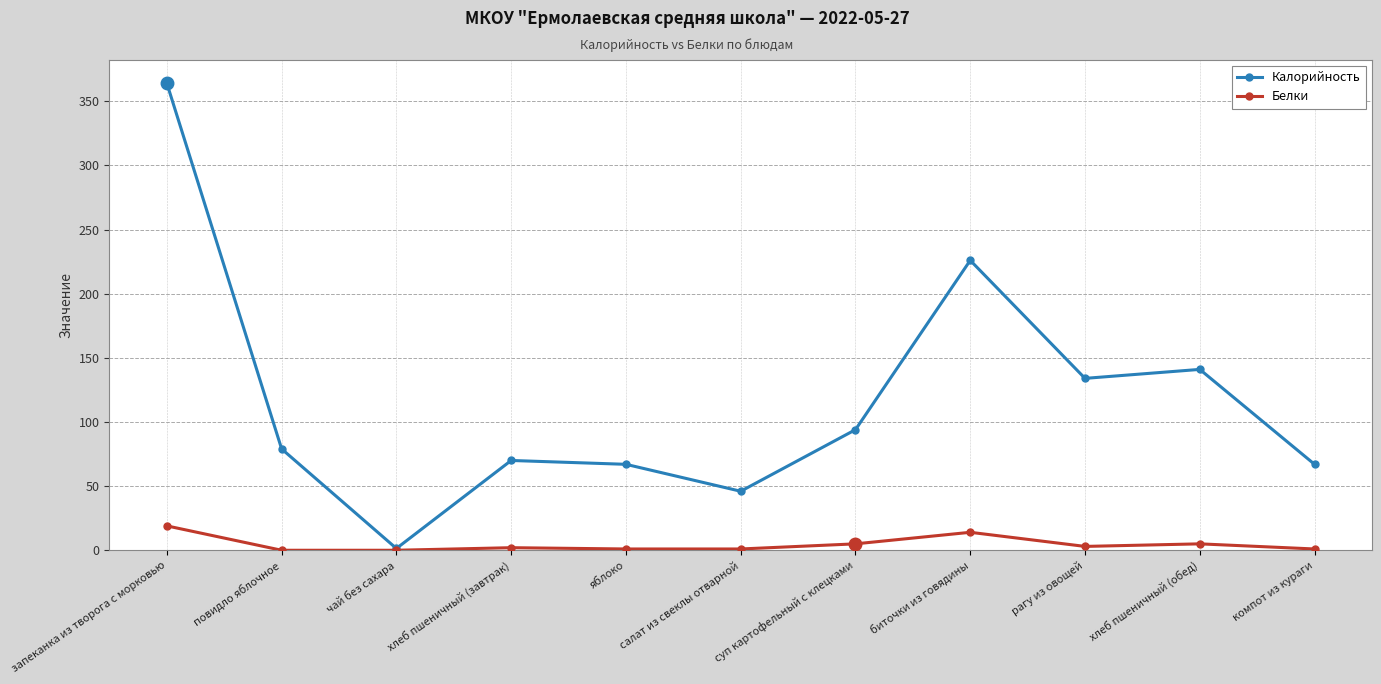

At which category is the sum across all series the highest?

запеканка из творога с морковью